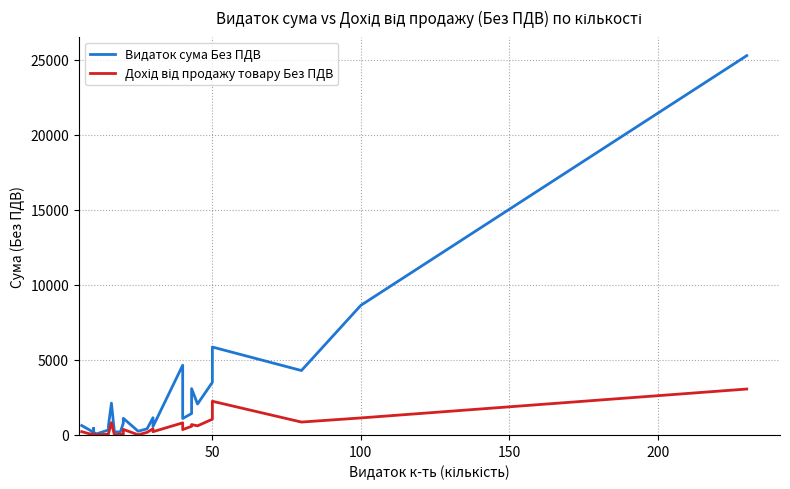

What is the lowest value of the Видаток сума Без ПДВ series?

63.8